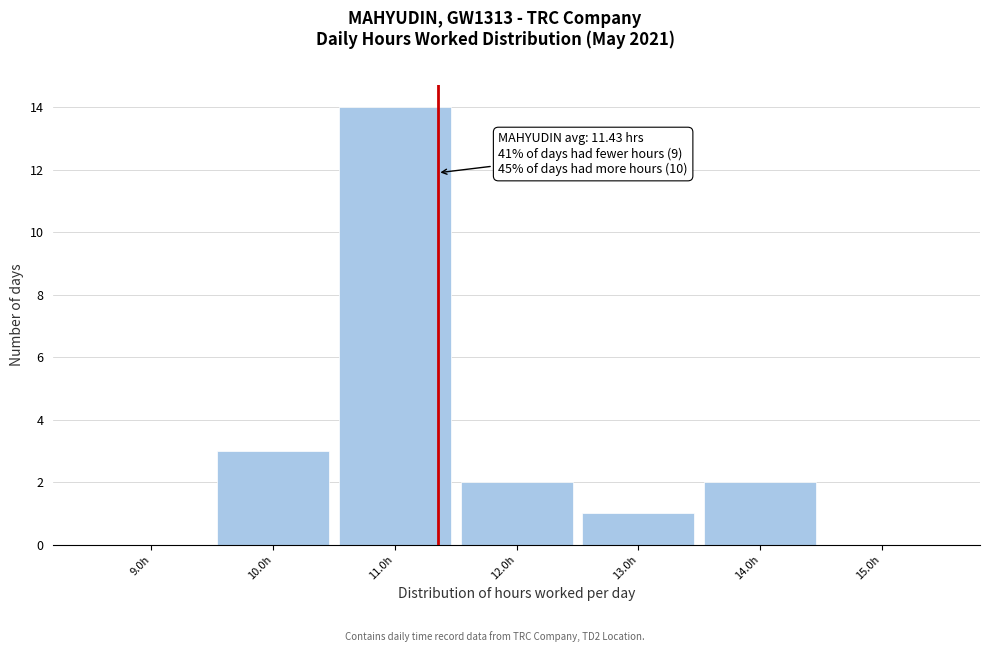

Over which range of the x-axis is the bar tallest?

10.5 to 11.5